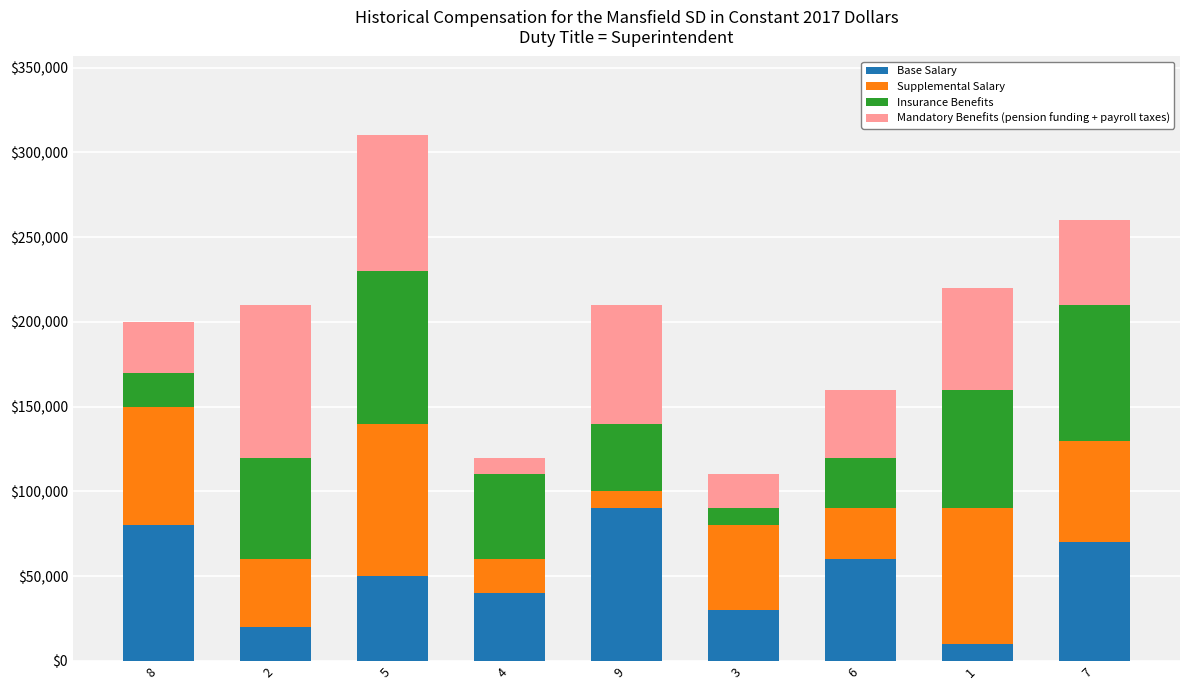

What is the average value of the Base Salary series?

50000